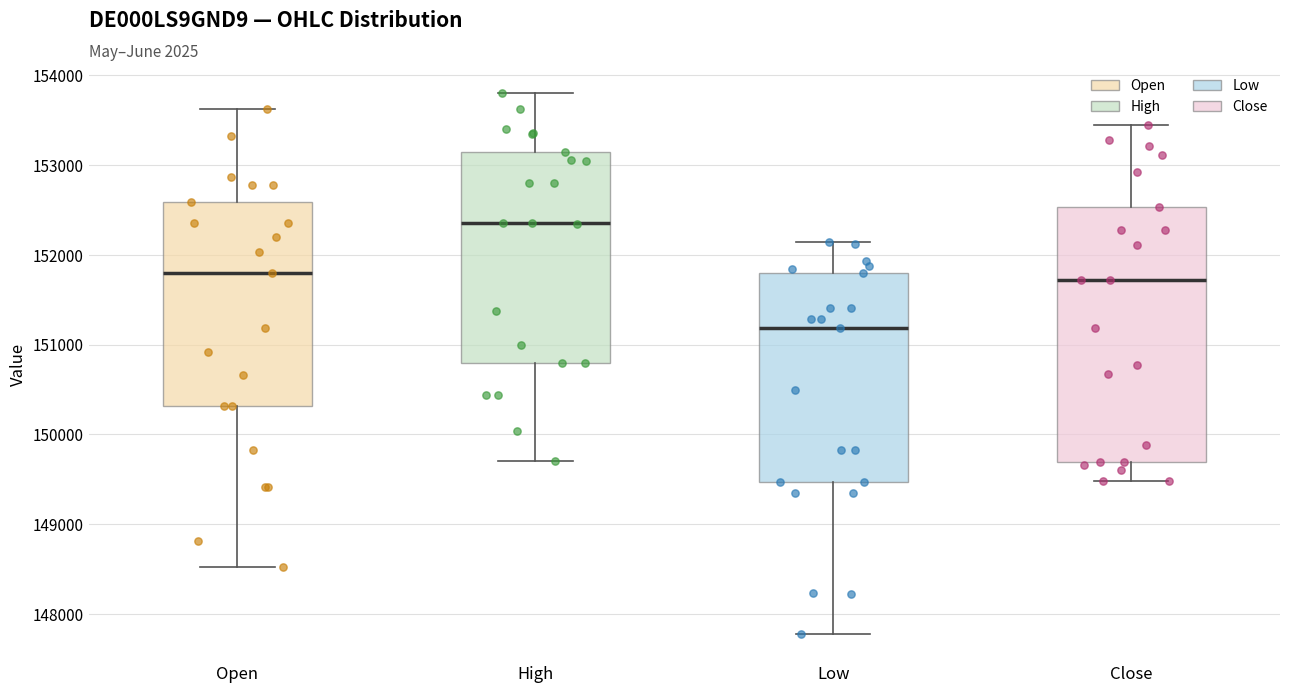

Comparing the boxes themselves (not the whiskers), which one is the tallest?

Close